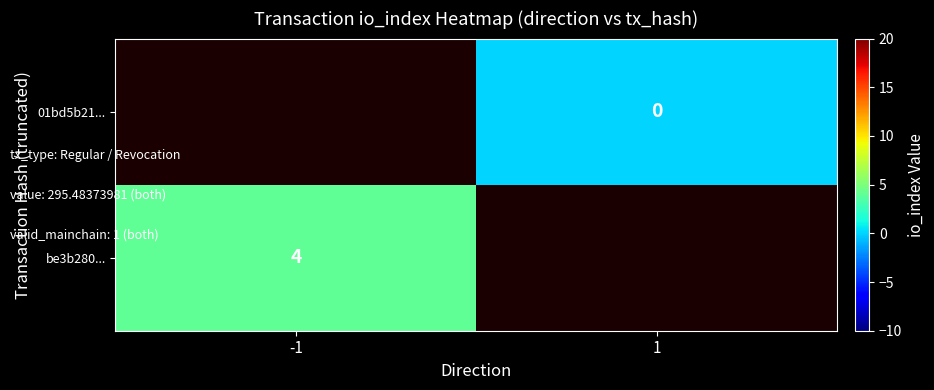

The be3b280... series shows 4 at -1. True or false?

True